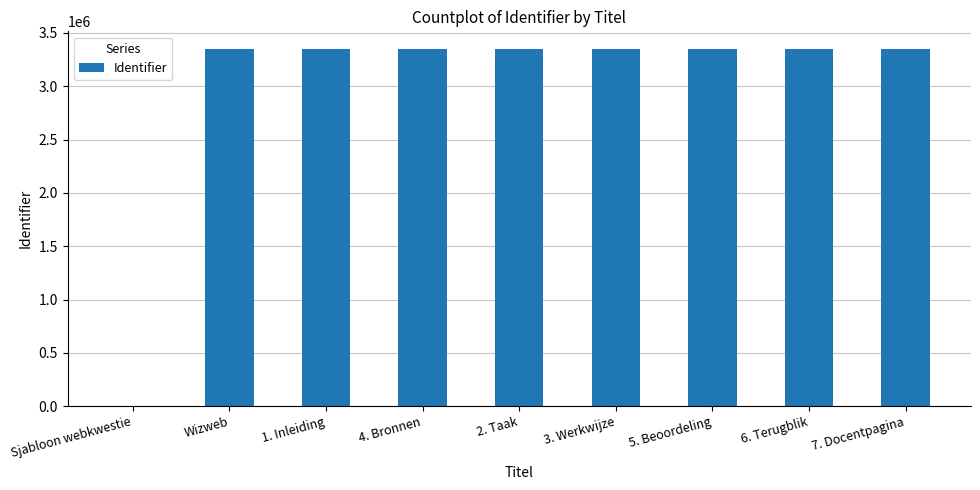

What is the sum of all values?

26782838